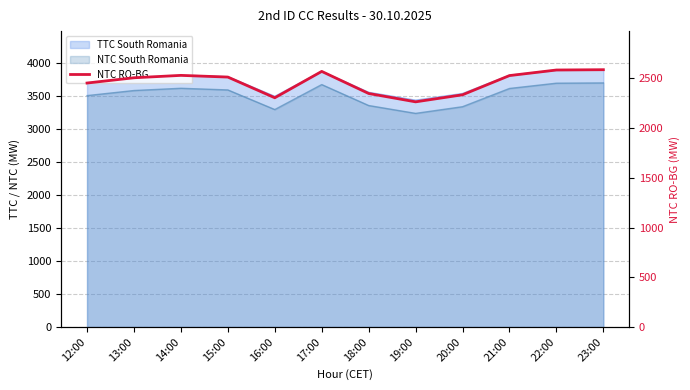

Count the number of values greater than 2512.

5